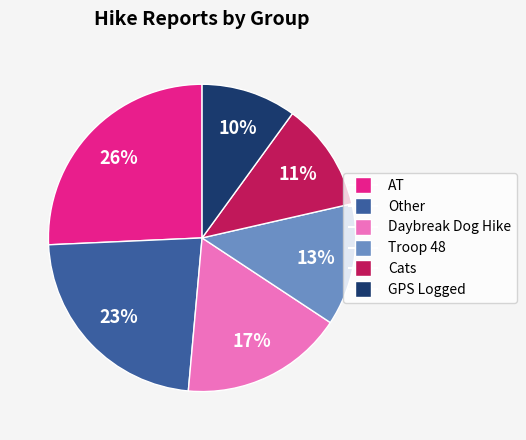

To the nearest percent, what is the difference between the largest and smallest slice percentages?

16%